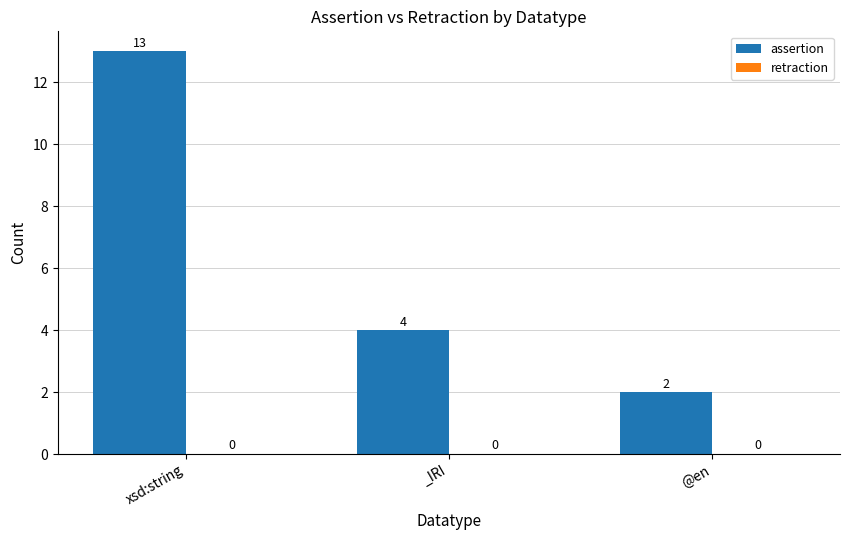

What is the change in value from xsd:string to @en?

-11